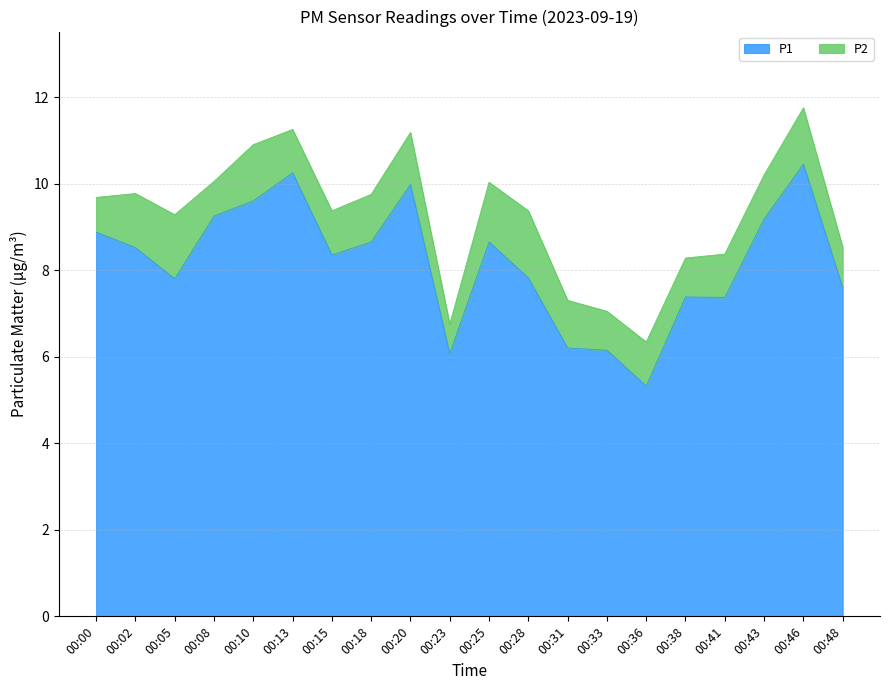

Count the number of values greater than 8.

11